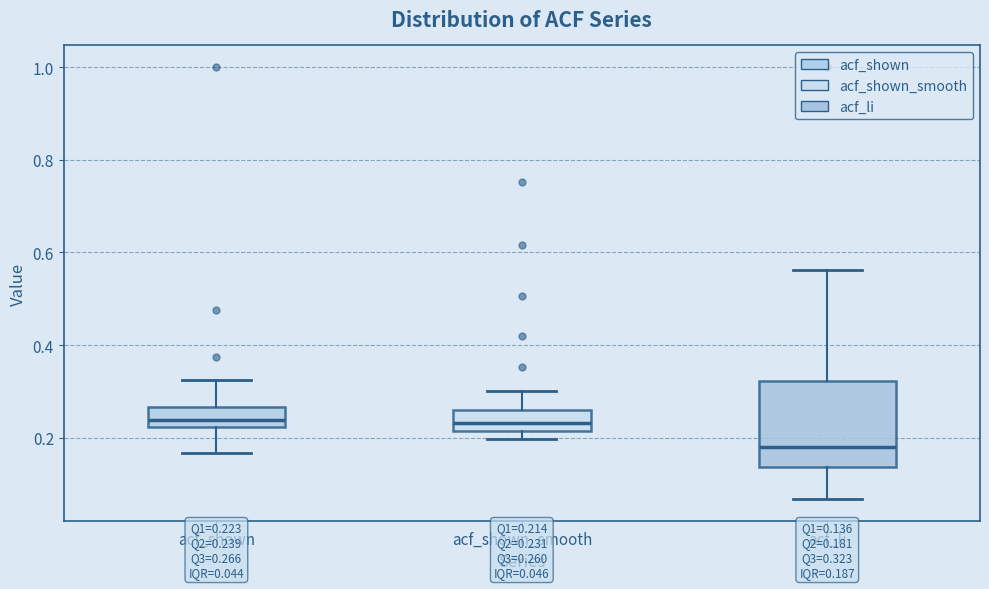

Which box is the tallest, from its lower edge to its upper edge?

acf_li